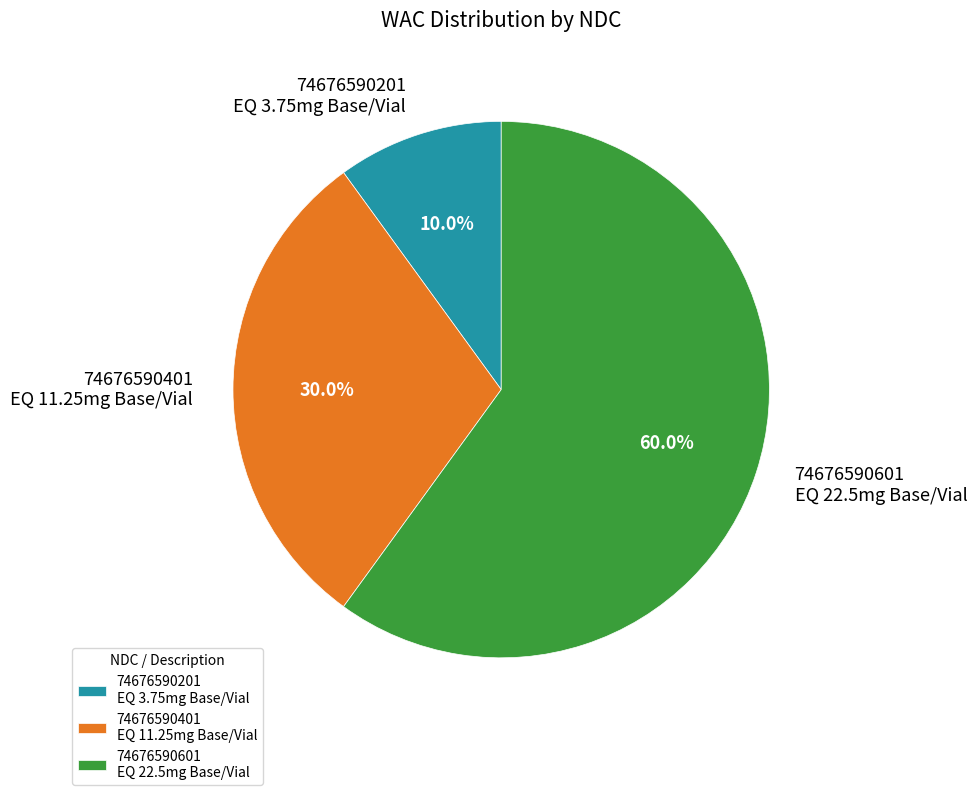

How many segments does this pie chart have?

3